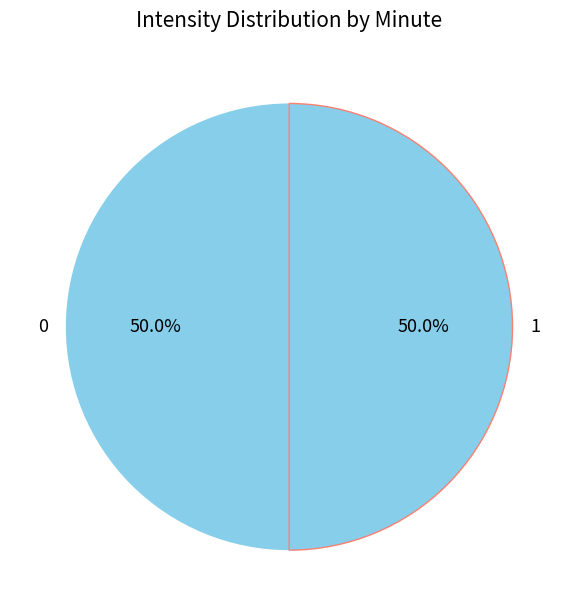

Combined, do 1 and 0 account for over 50%?

Yes